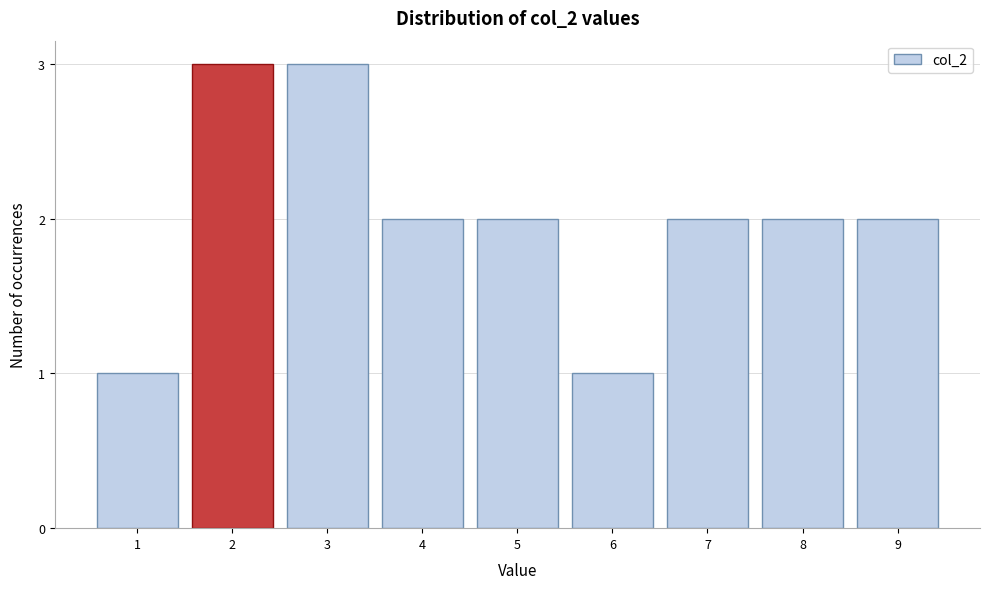

Reading left to right, extract all data points from this chart.

1	3	3	2	2	1	2	2	2